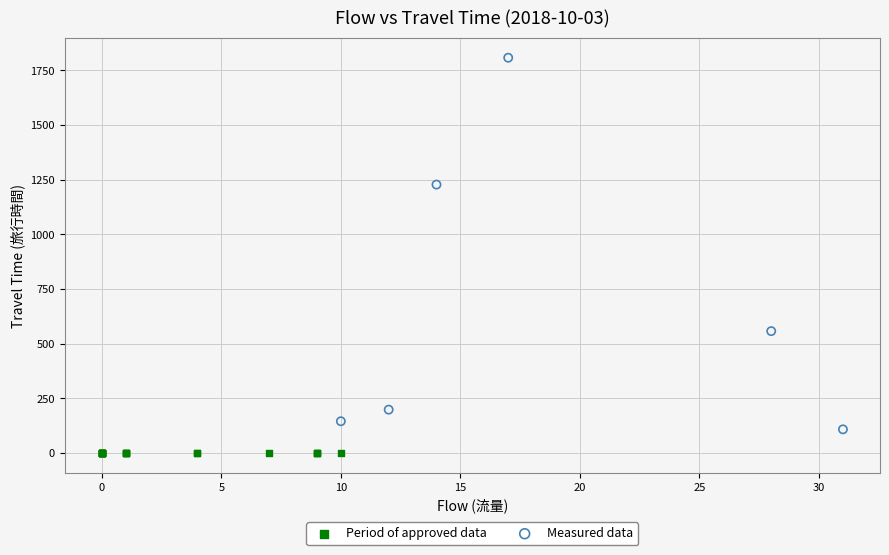

Which series reaches the minimum Y coordinate?

Period of approved data